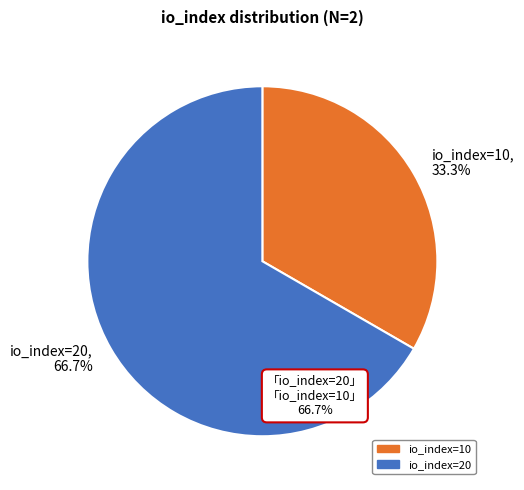

To the nearest percent, what is the difference between the largest and smallest slice percentages?

33%